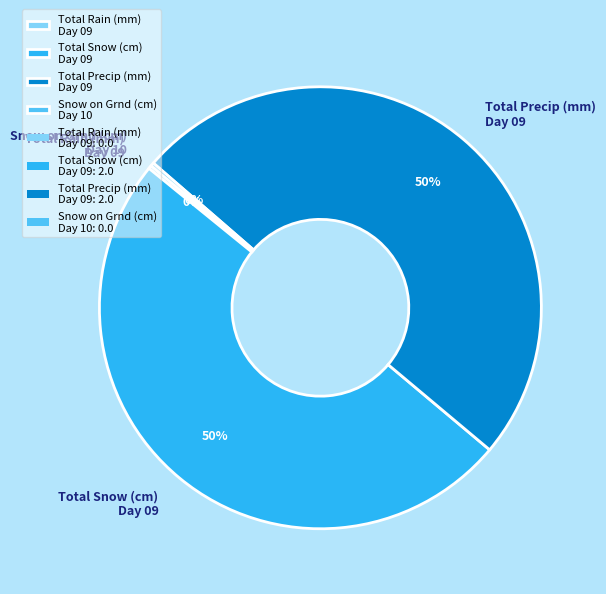

To the nearest percent, what is the combined percentage of Total Precip (mm) Day 09 and Total Snow (cm) Day 09?

100%